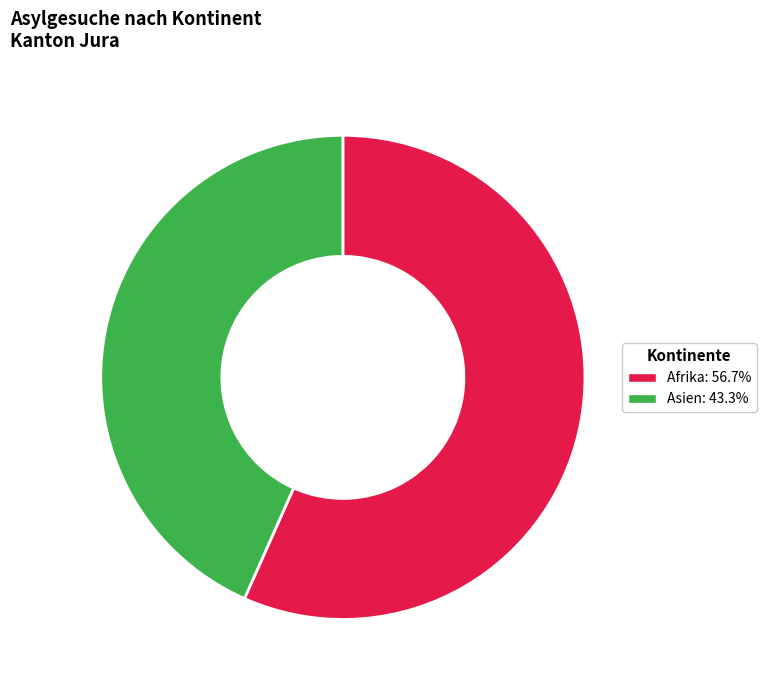

Is there a majority slice in this chart?

Yes